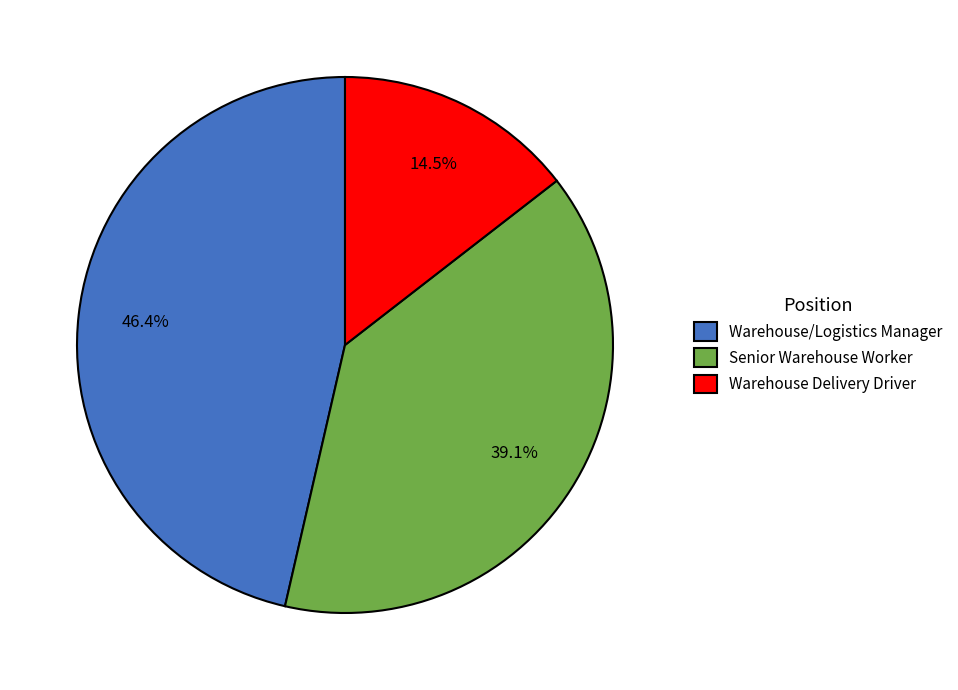

Is it true that Warehouse Delivery Driver is 1% of the pie?

False